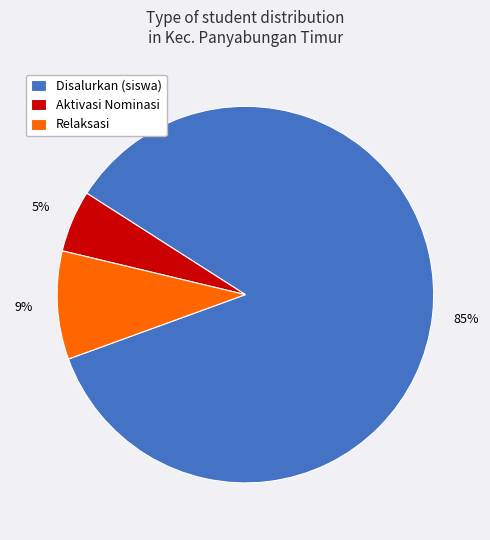

To the nearest percent, what portion does Aktivasi Nominasi represent?

5%